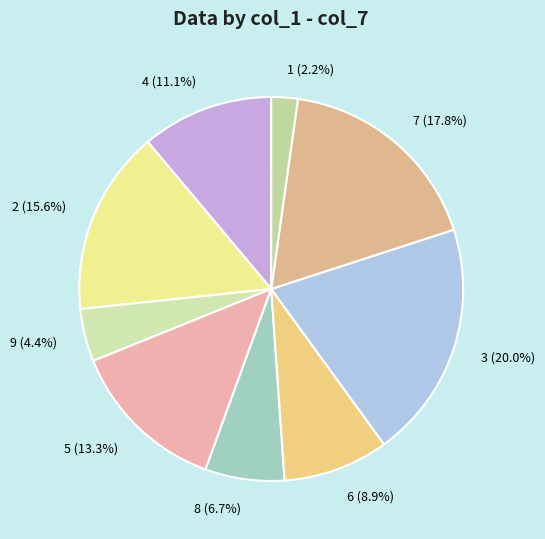

Approximately how many times larger is the value at 9 compared to 4?

0.4